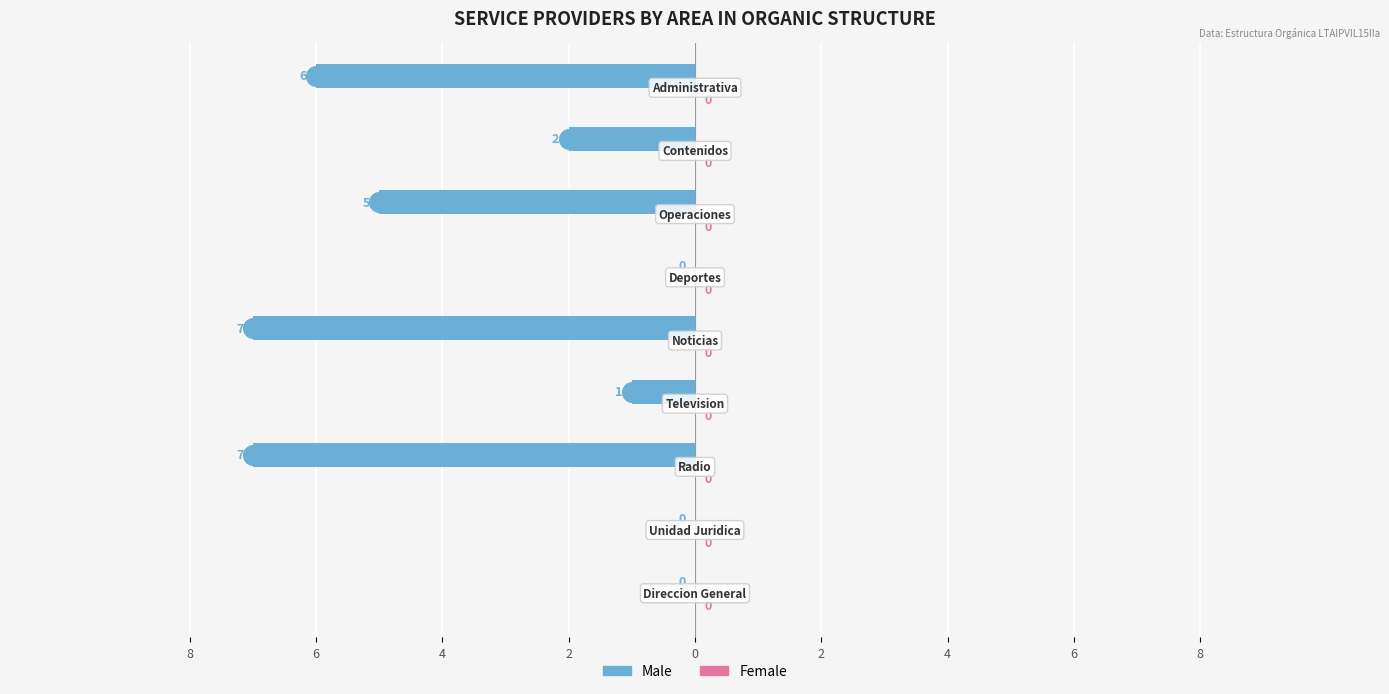

Is the value of Male at 6 greater than the value of Female at 6?

No